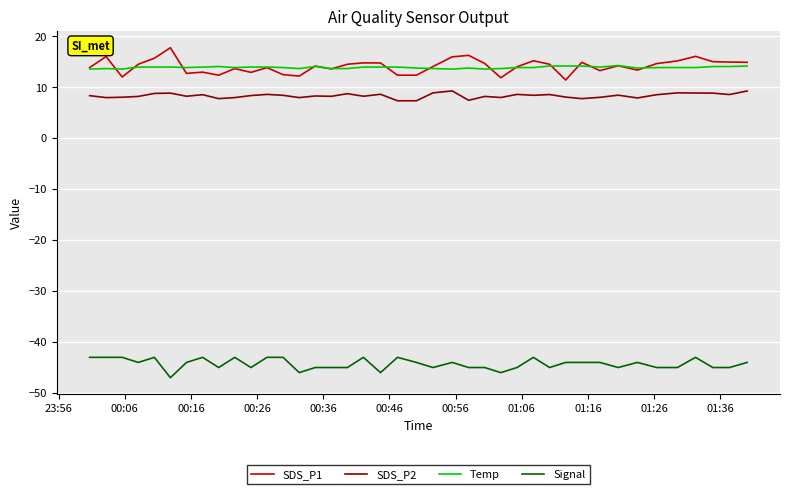

What is the smallest value displayed?

-47.0